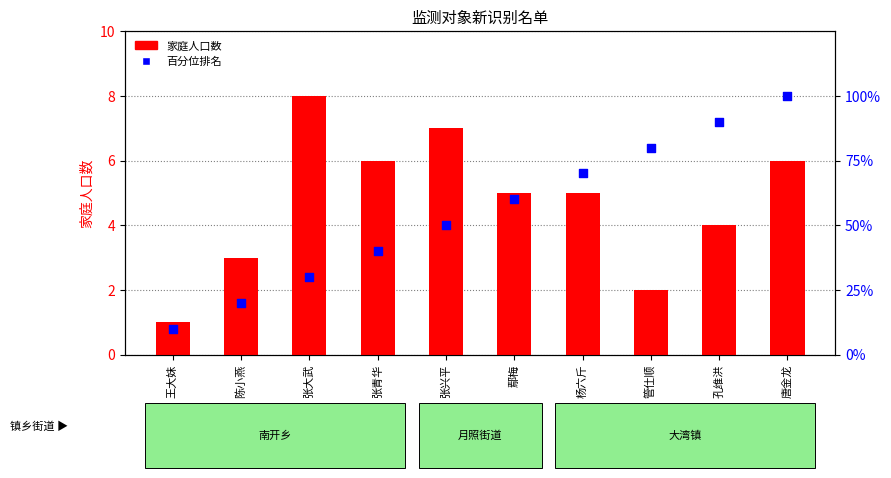

At how many categories does at least one series exceed 7?

10